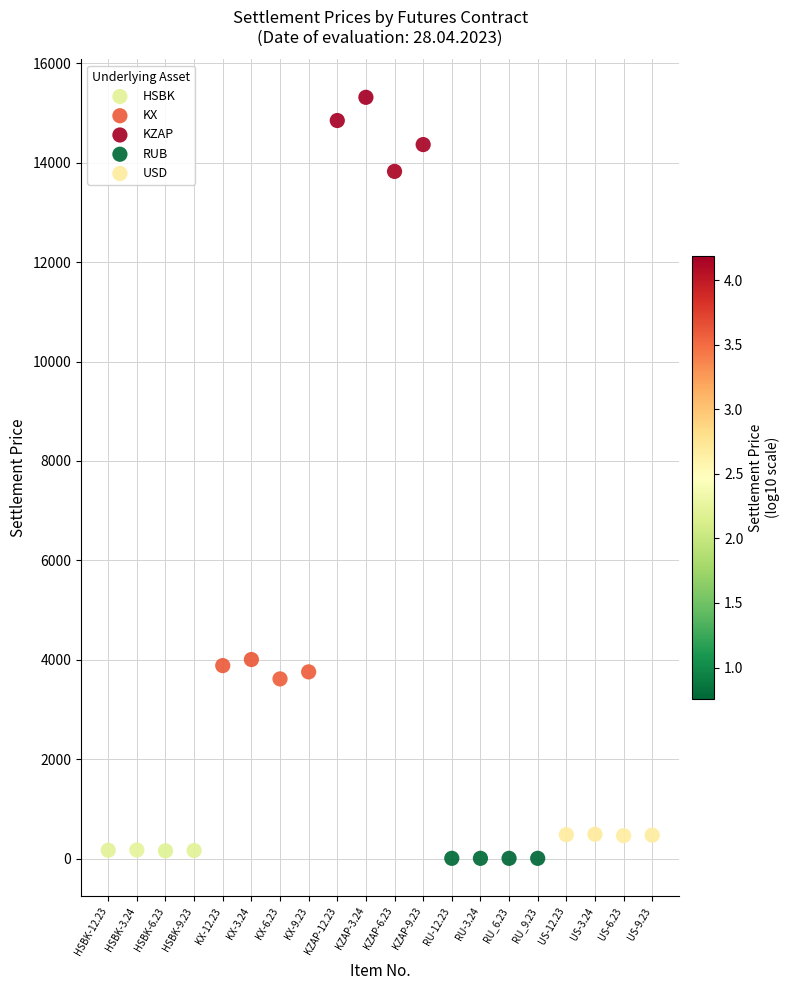

Which series reaches the maximum Y coordinate?

KZAP